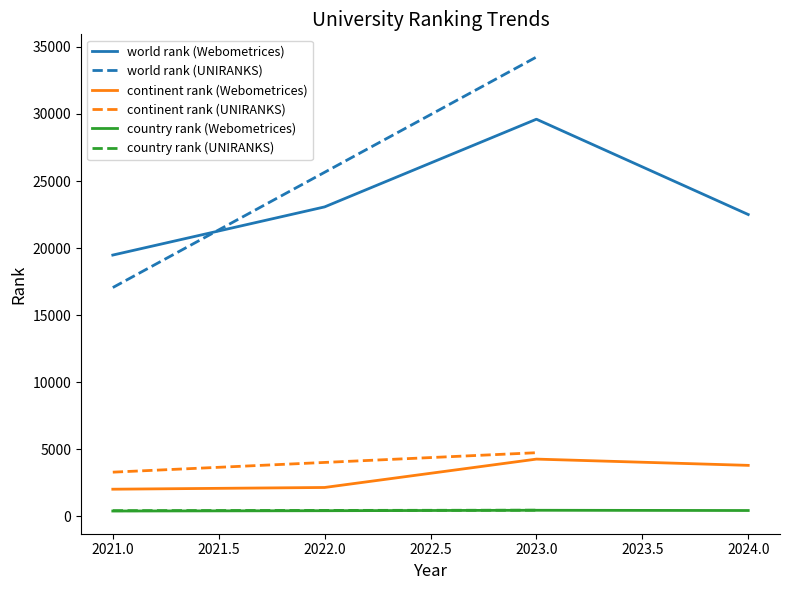

True or false: world rank and country rank intersect in this chart.

False